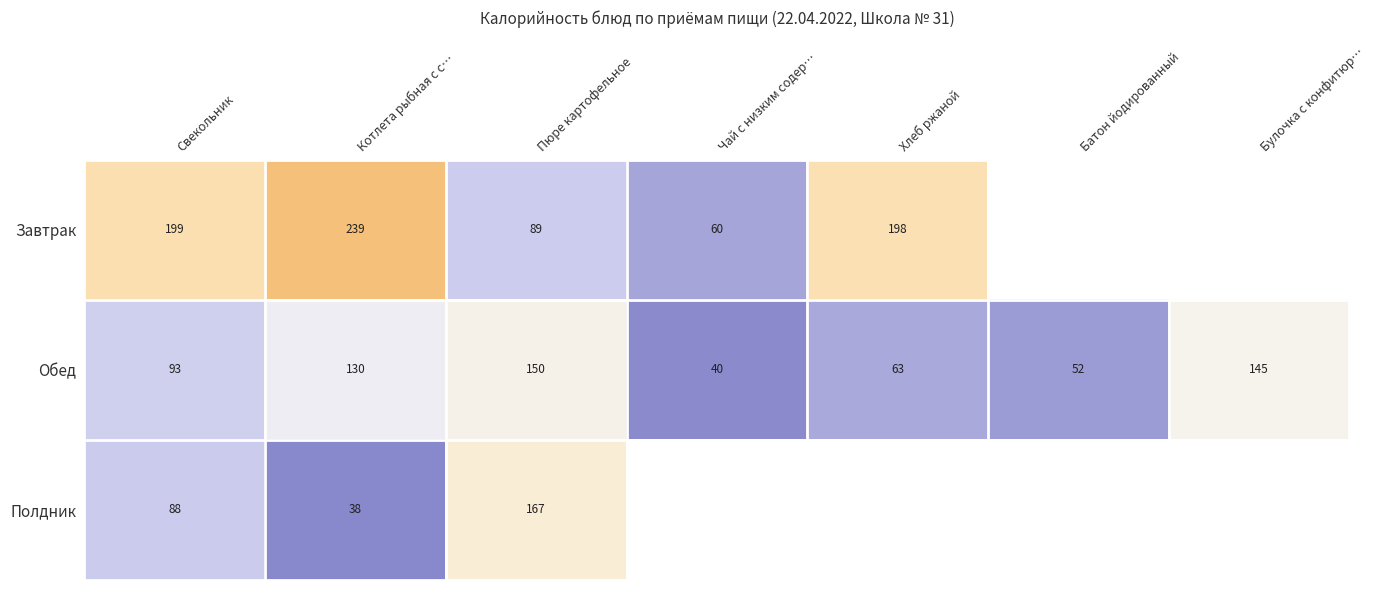

What is the spread (max minus min) of values at Котлета рыбная с с…?

201.0